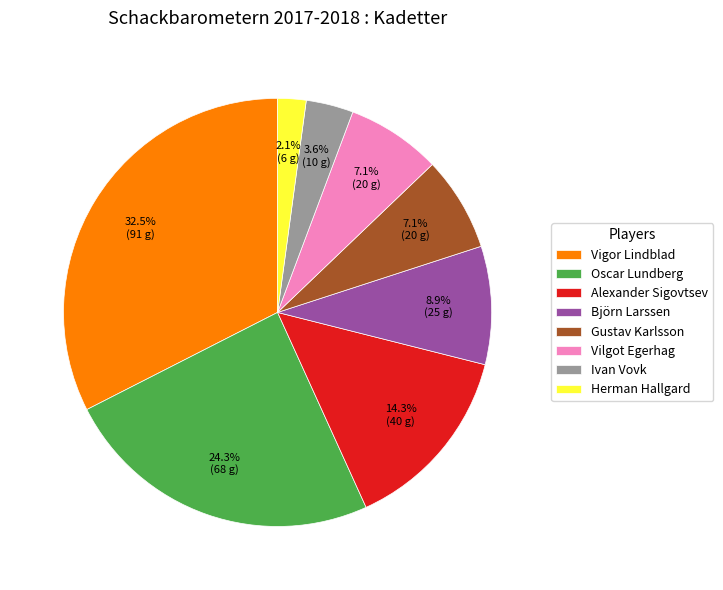

Which has a higher value, Oscar Lundberg or Alexander Sigovtsev?

Oscar Lundberg